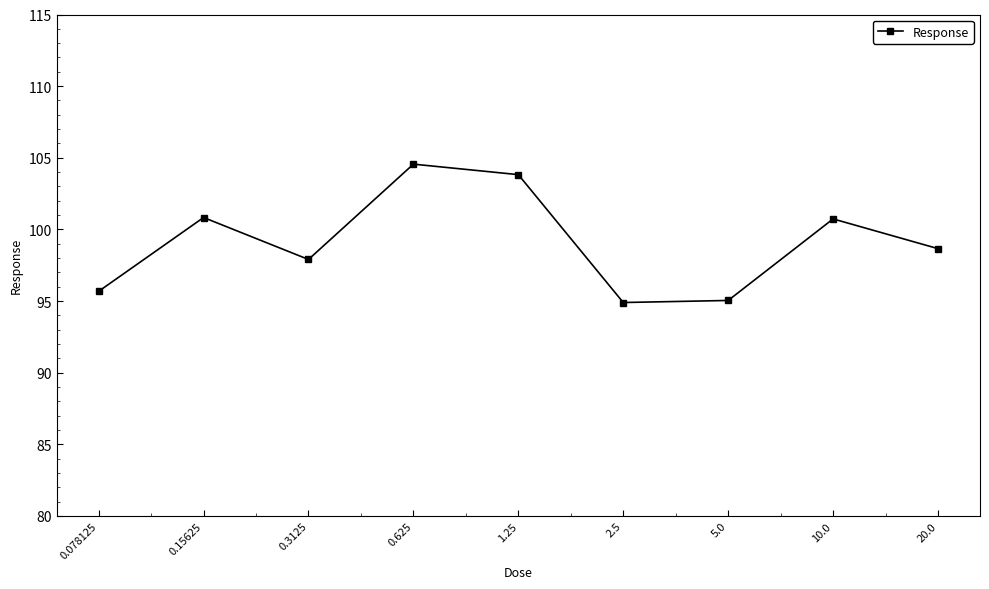

What is the greatest value displayed?

104.6